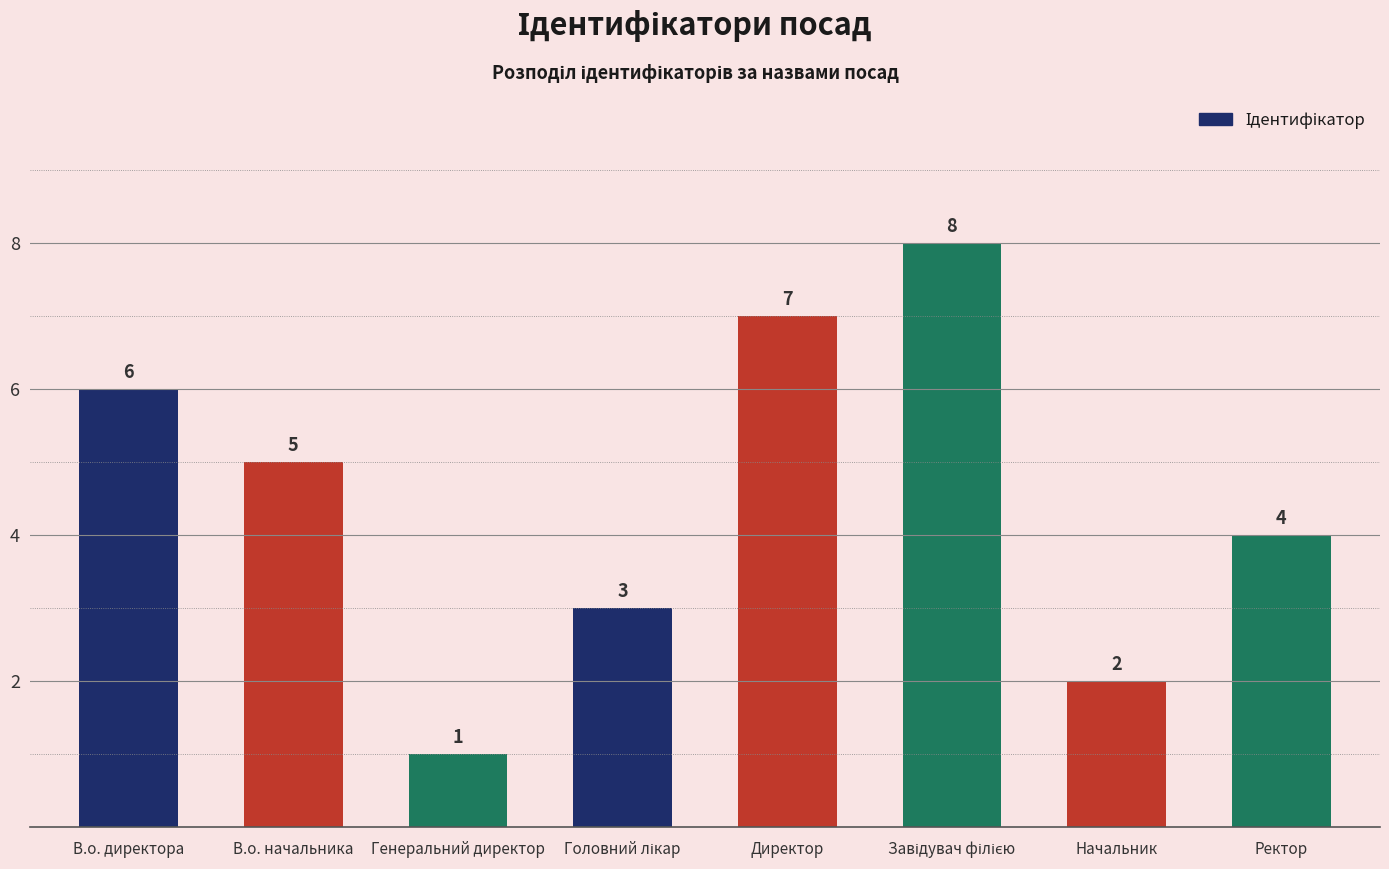

What is the sum of all values?

36